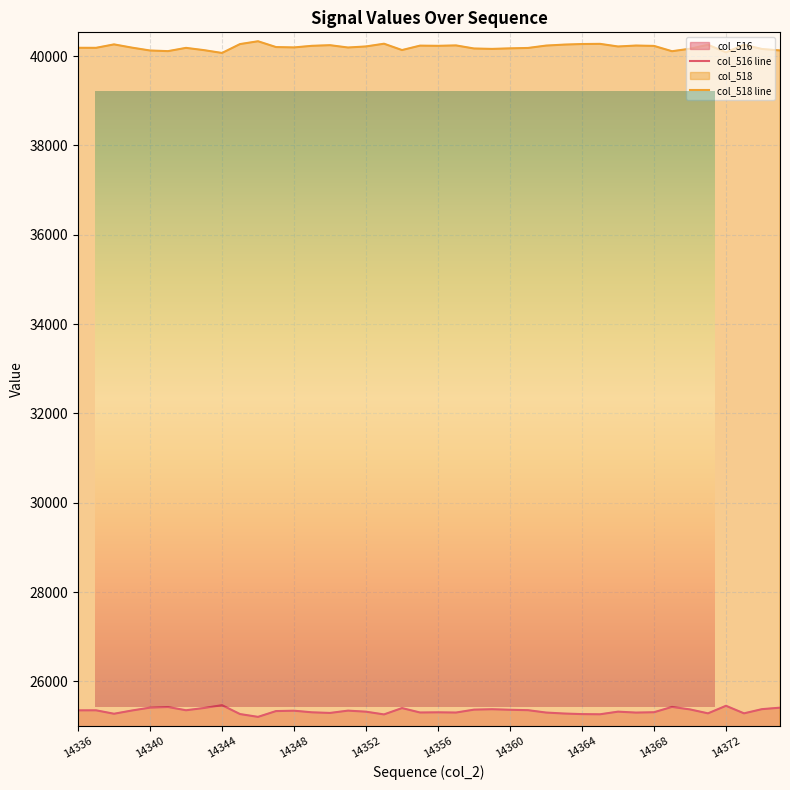

What is the greatest value displayed?

40331